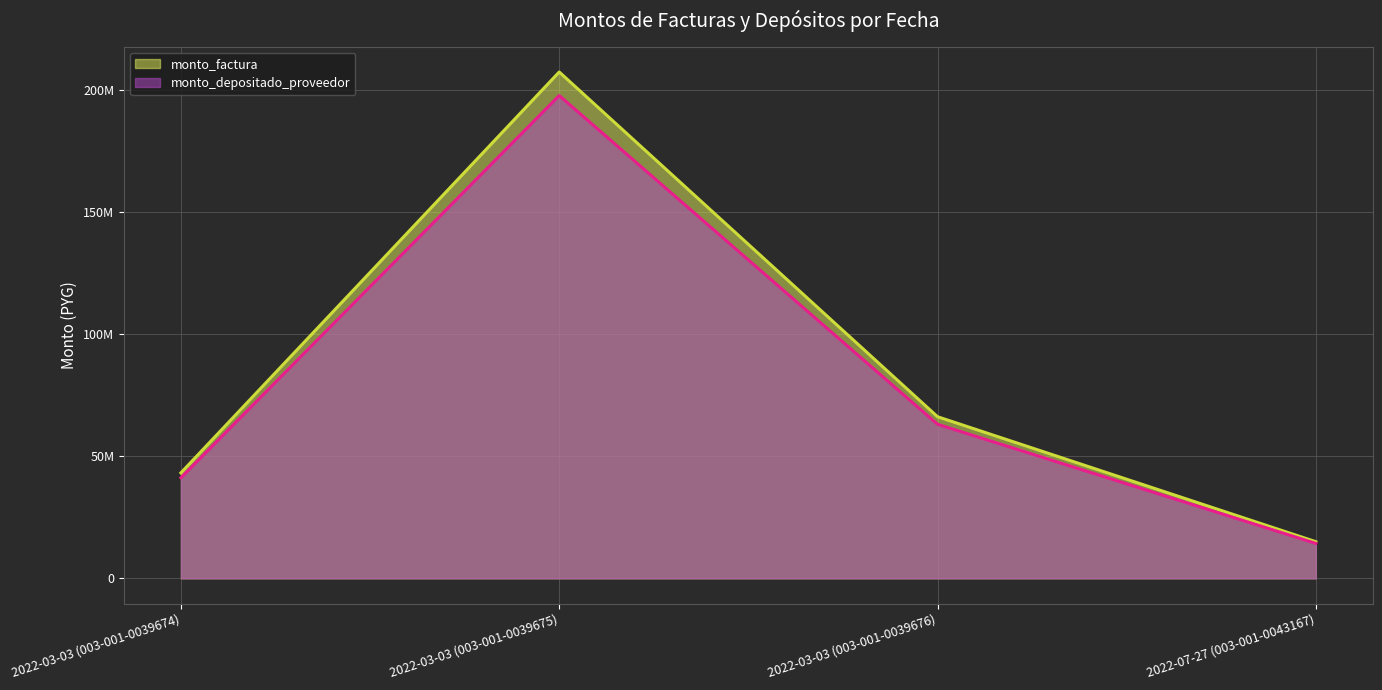

True or false: monto_depositado_proveedor and monto_factura cross at least once.

False